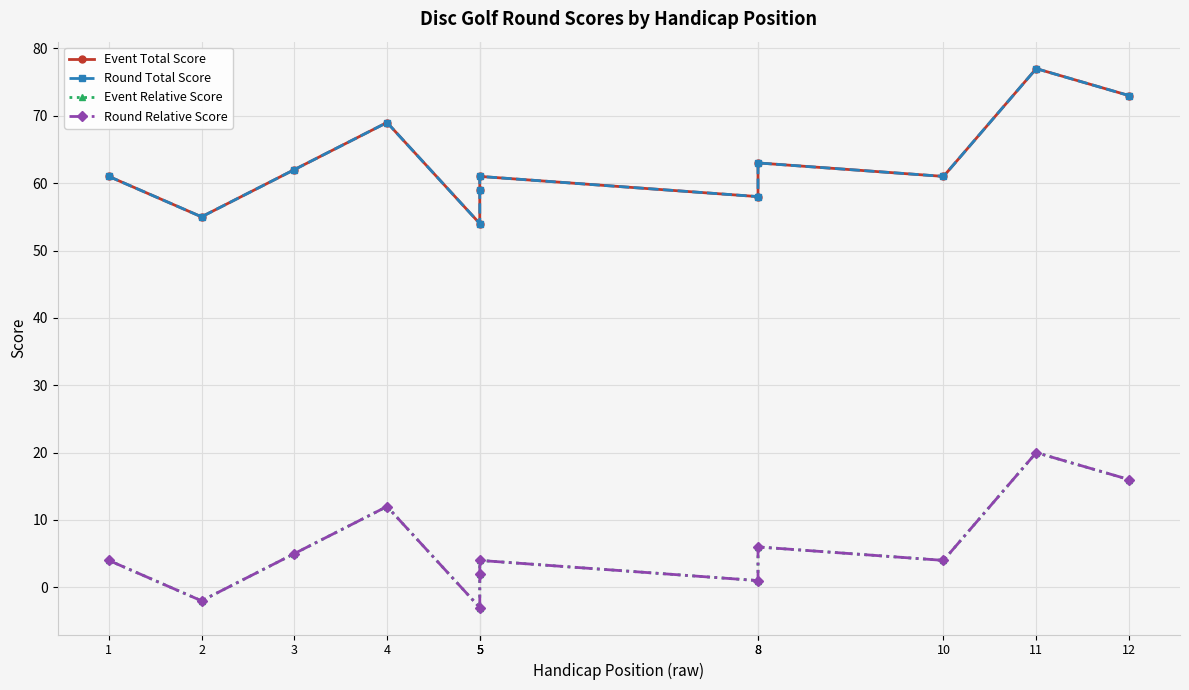

The value of Event Relative Score at 3 is 5. True or false?

True